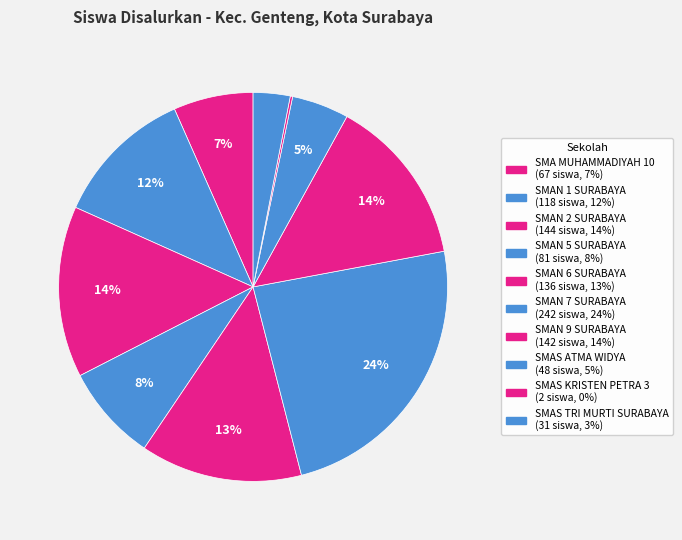

Between SMAS TRI MURTI SURABAYA and SMAN 5 SURABAYA, which is larger?

SMAN 5 SURABAYA